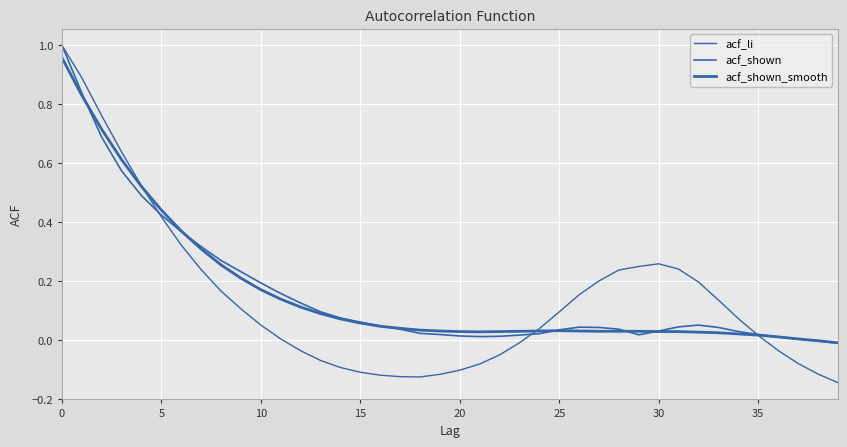

Where is the first local minimum for acf_shown?

21